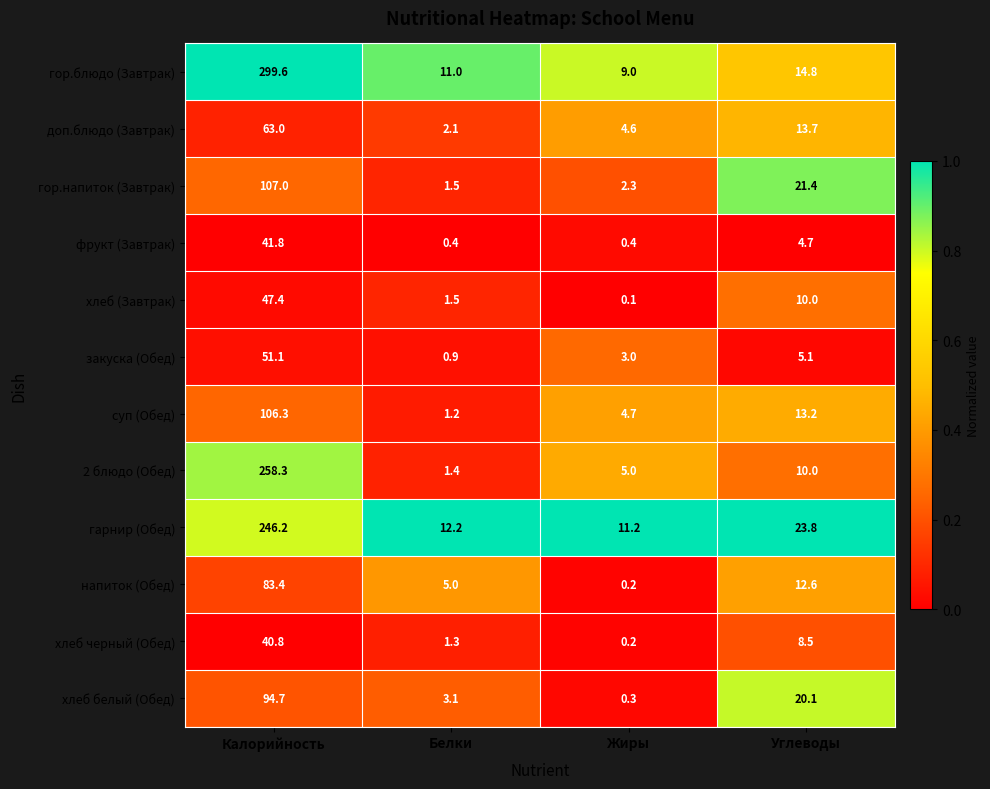

Which label corresponds to the smallest value in the chart?

Жиры